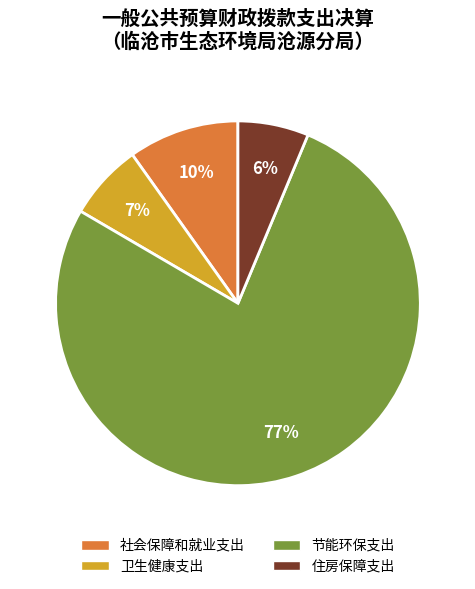

To the nearest percent, what is the difference between the 社会保障和就业支出 and 卫生健康支出 slice percentages?

3%